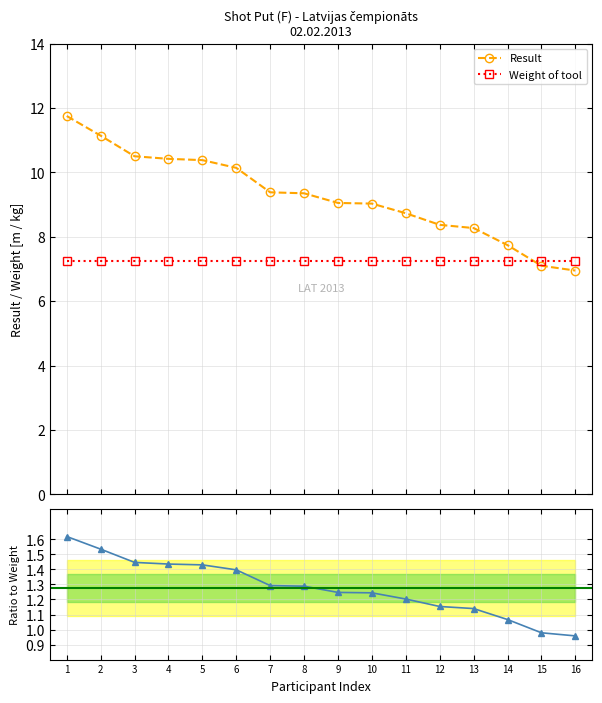

What is the spread (max minus min) of values at 15?

6.3